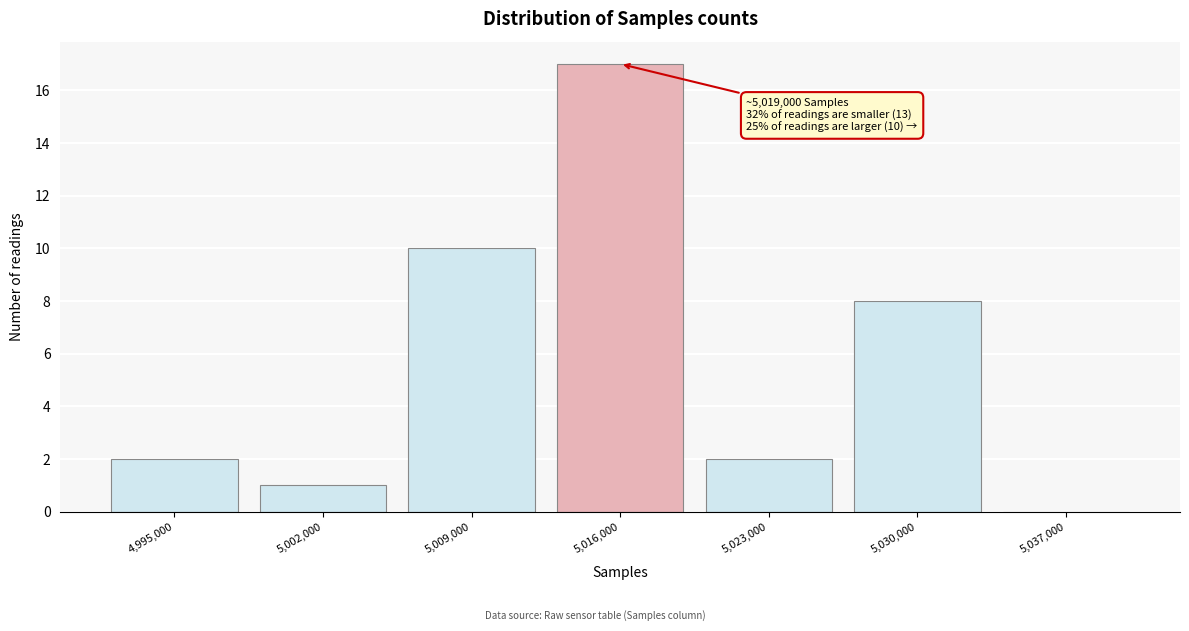

Reading left to right, transcribe all the data shown in this chart.

4,995,000=2	5,002,000=1	5,009,000=10	5,016,000=17	5,023,000=2	5,030,000=8	5,037,000=0